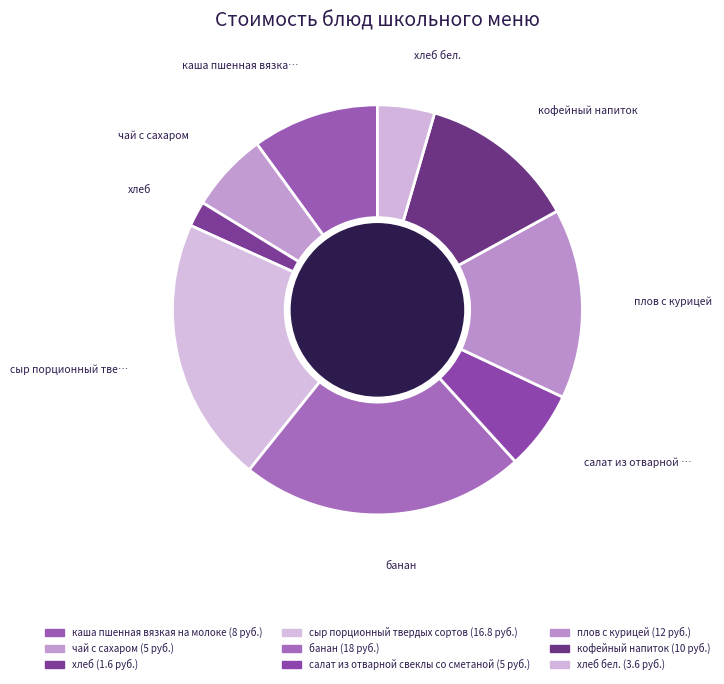

To the nearest percent, what is the average slice percentage?

11%